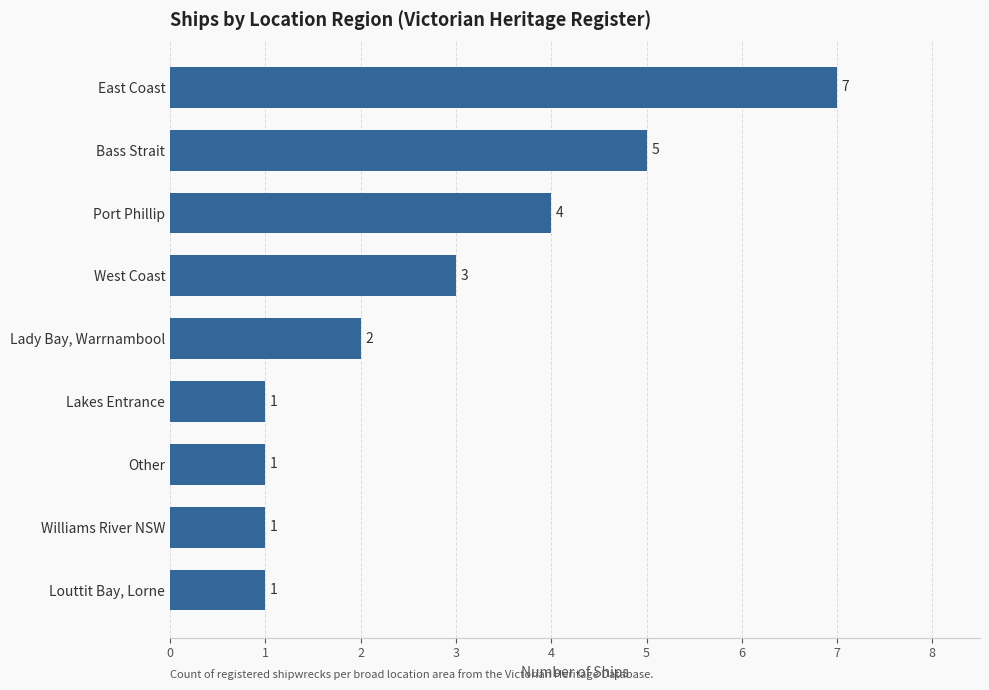

True or false: the data shows 2 at Lady Bay, Warrnambool.

True